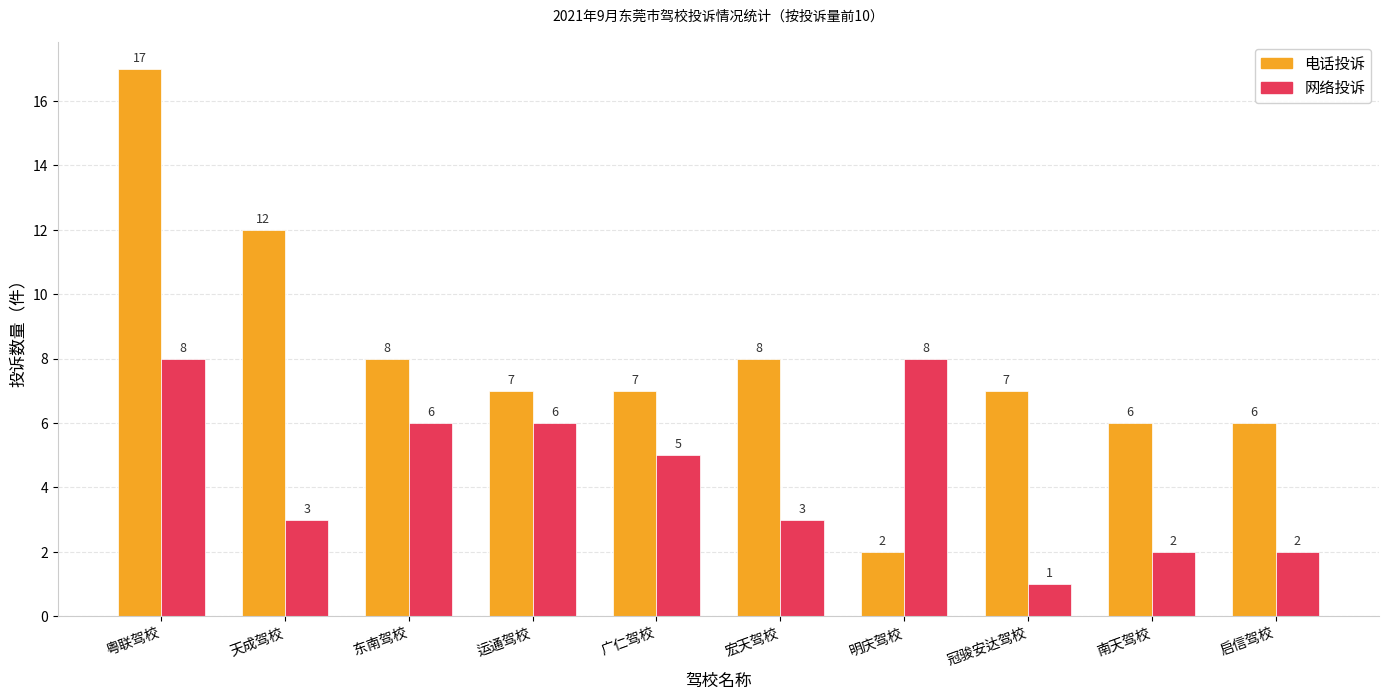

At 冠骏安达驾校, list the series in order from largest to smallest.

电话投诉, 网络投诉